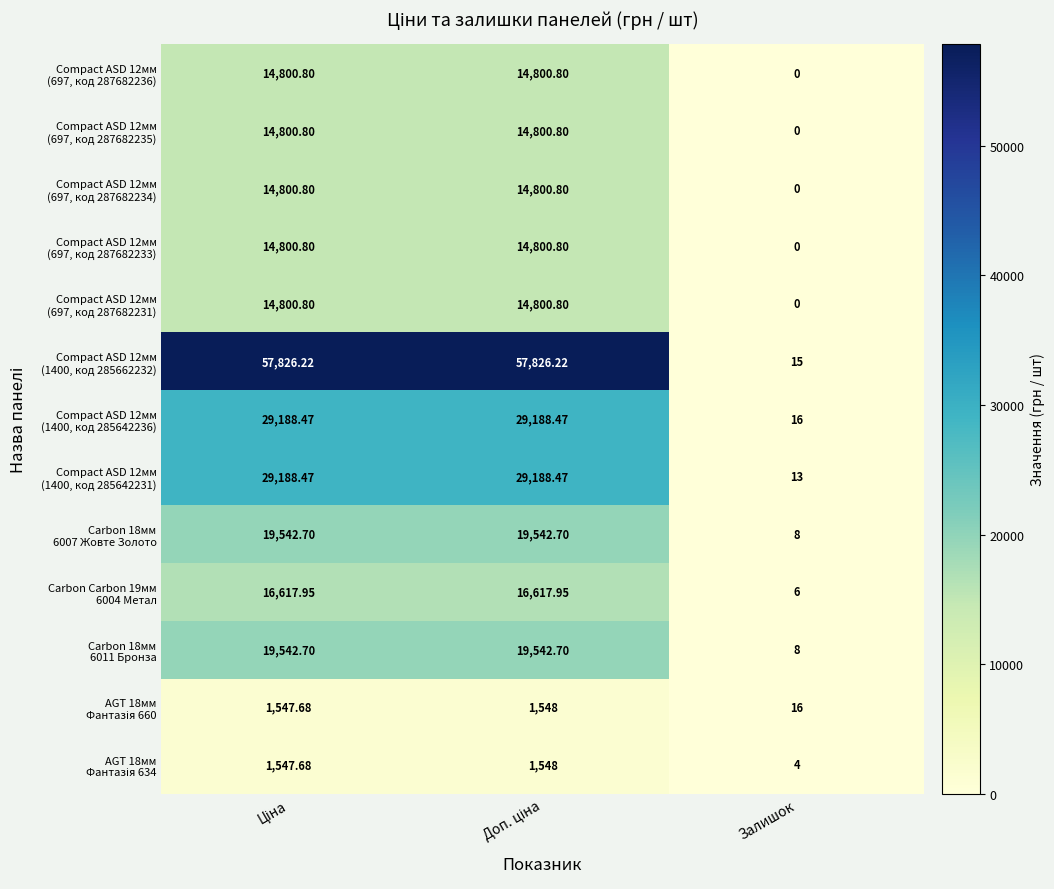

Which series changed the most between Доп. ціна and Залишок?

Compact ASD 12мм (1400, код 285662232)